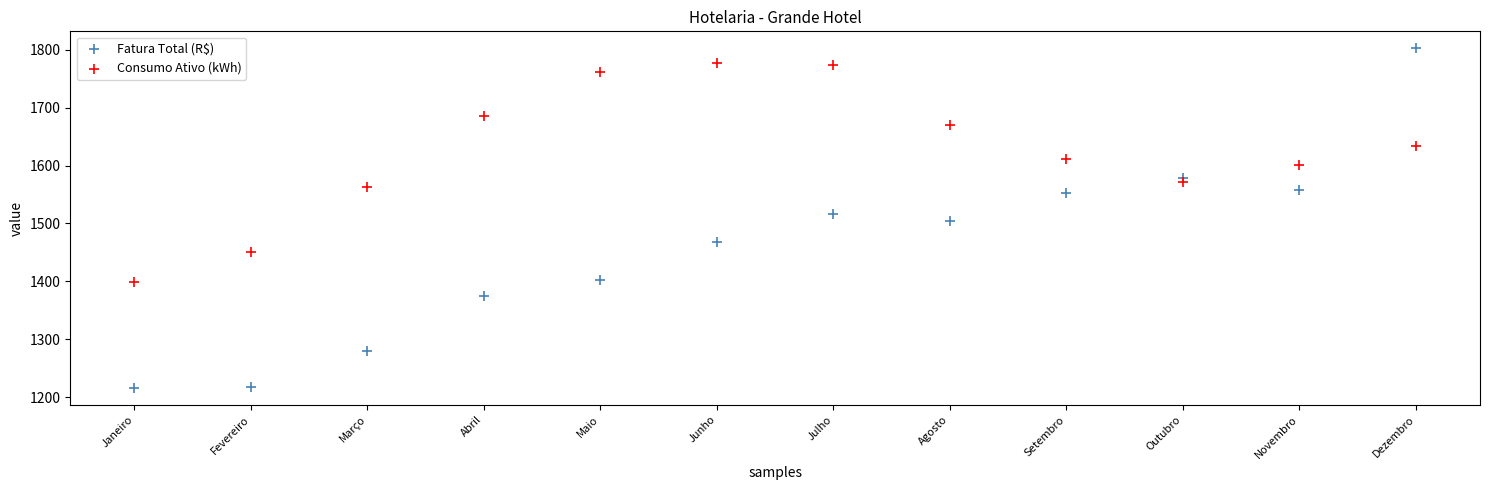

Across all data points, what is the range of Y values (max minus min)?

586.6